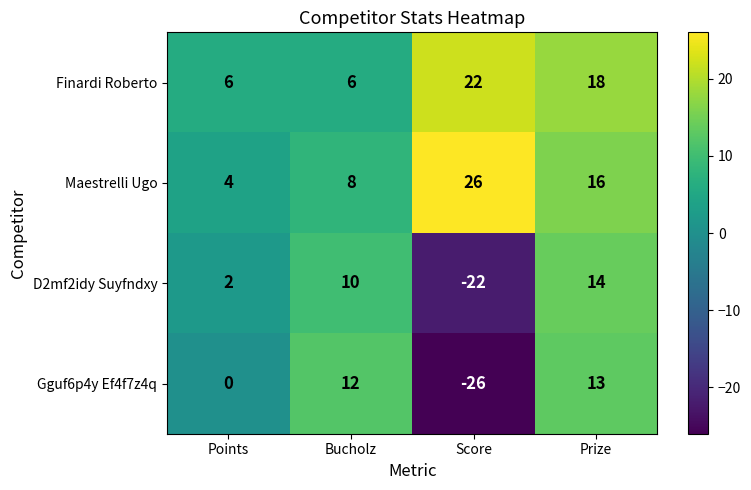

Between Points and Score, which series saw the biggest shift?

Gguf6p4y Ef4f7z4q